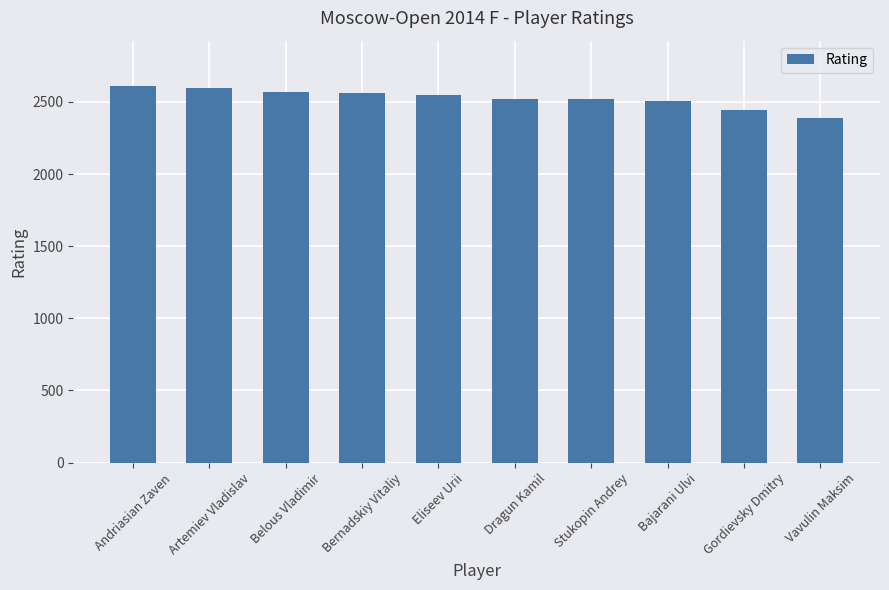

What is the label of the 10th bar from the right?

Andriasian Zaven